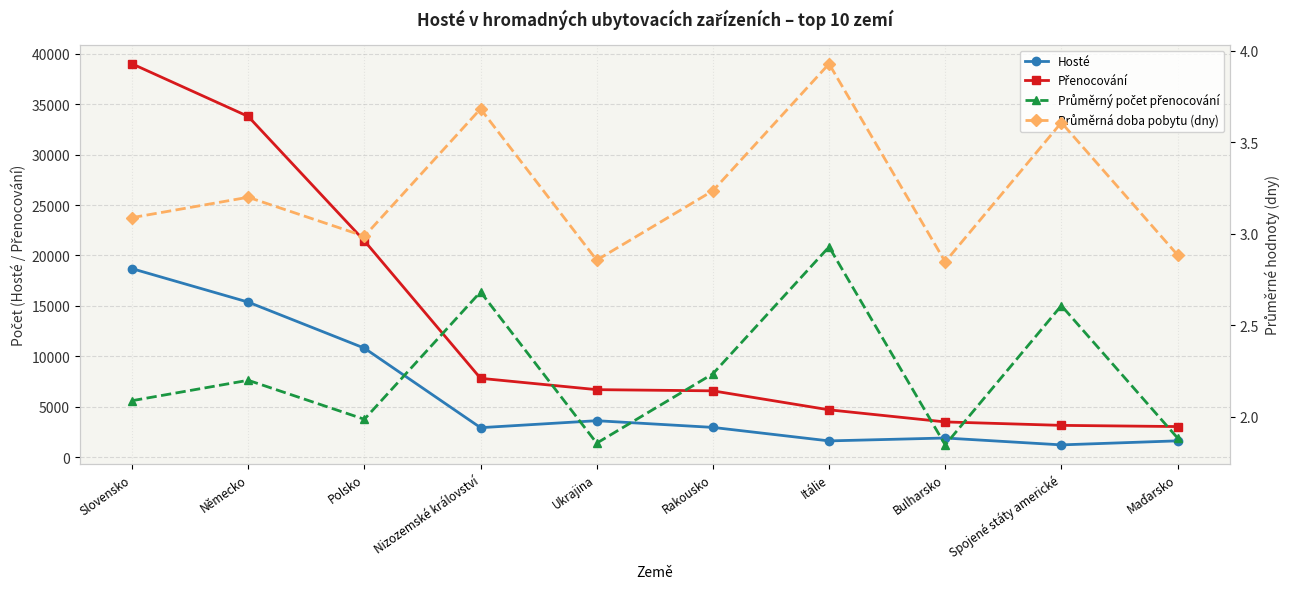

What is the smallest value displayed?

1.8